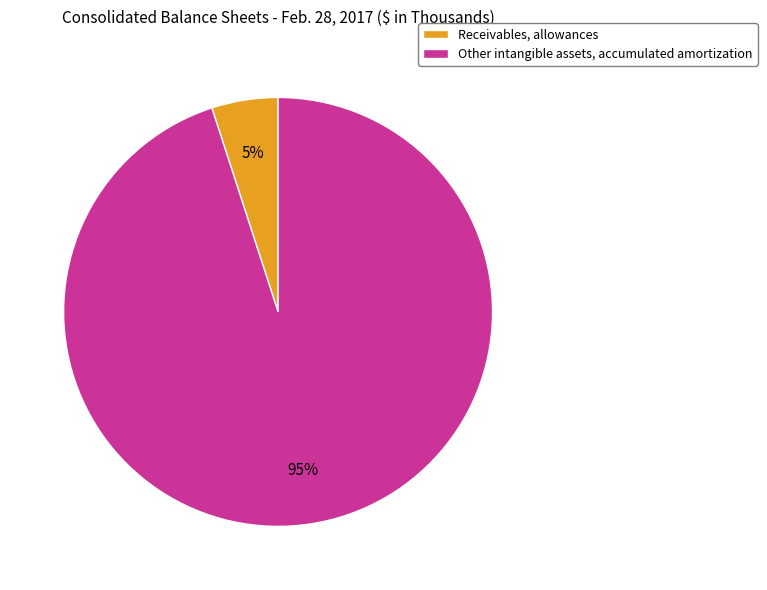

Rank the categories by value from lowest to highest.

Receivables, allowances, Other intangible assets, accumulated amortization